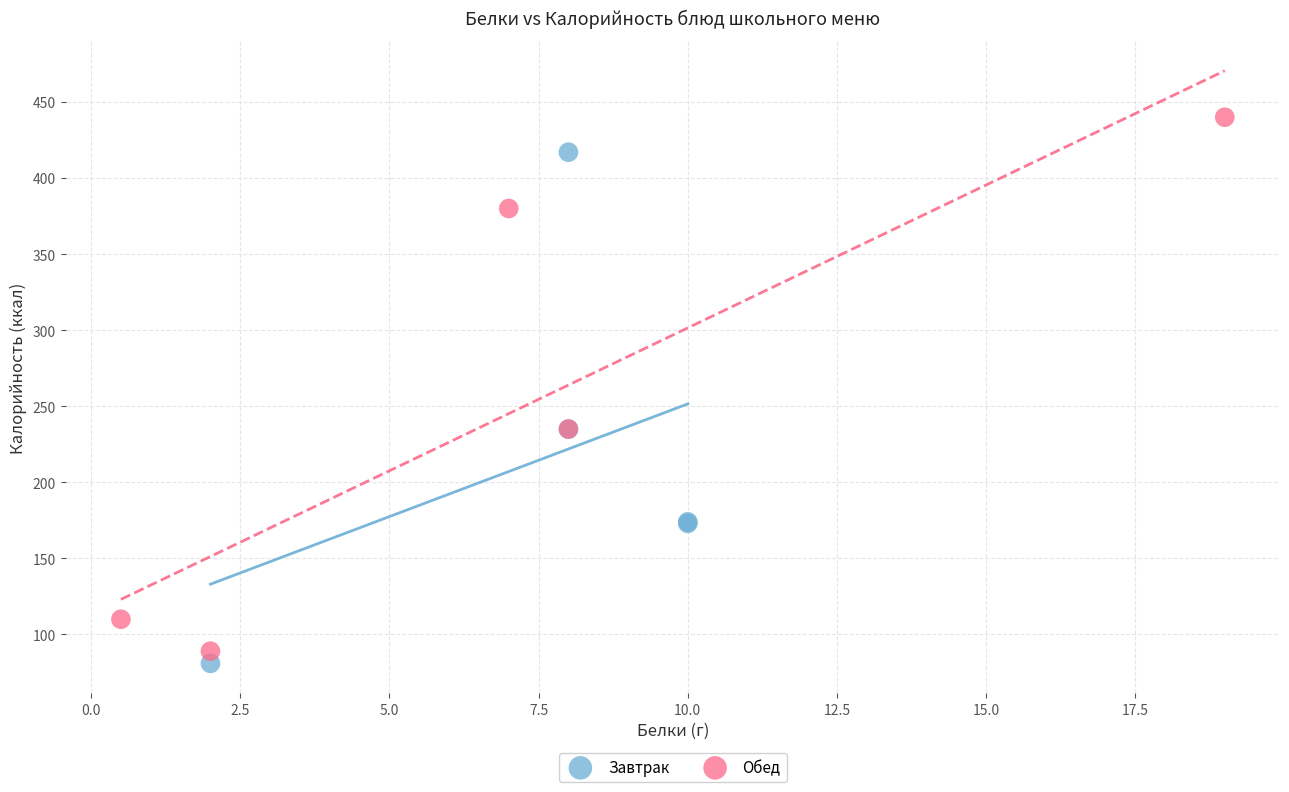

Which series reaches the maximum Y coordinate?

Обед